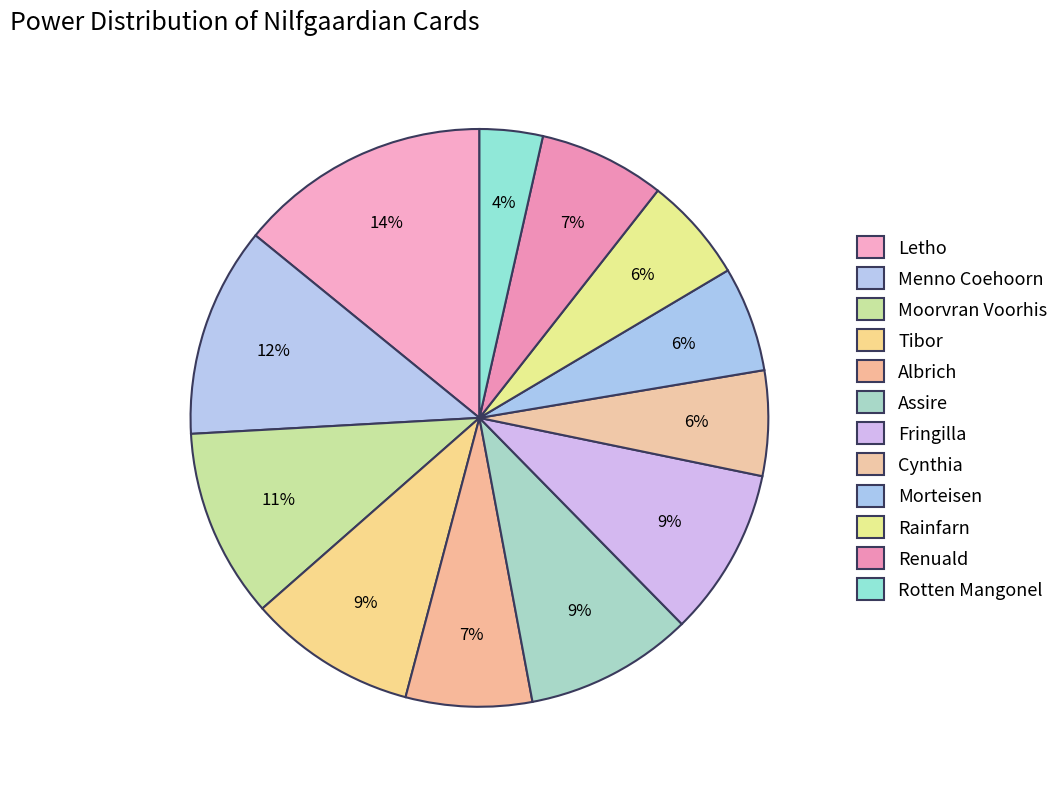

How many segments does this pie chart have?

12